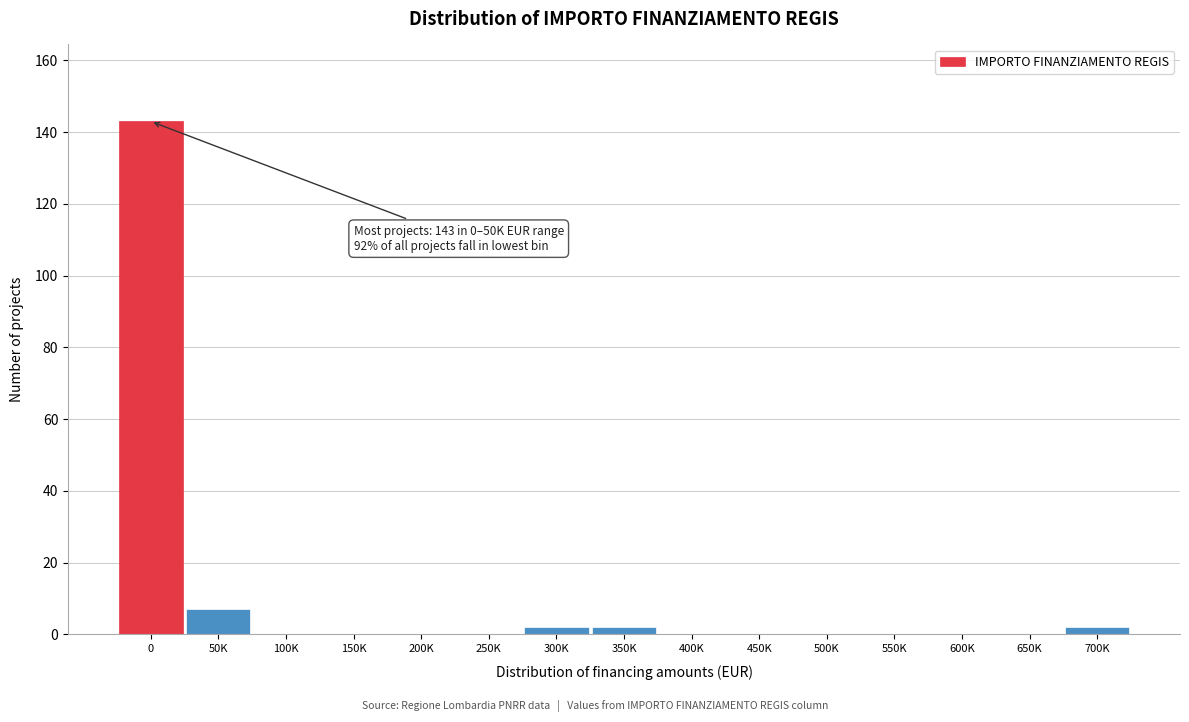

Reading left to right, transcribe all the data shown in this chart.

0=143	50K=7	100K=0	150K=0	200K=0	250K=0	300K=2	350K=2	400K=0	450K=0	500K=0	550K=0	600K=0	650K=0	700K=2